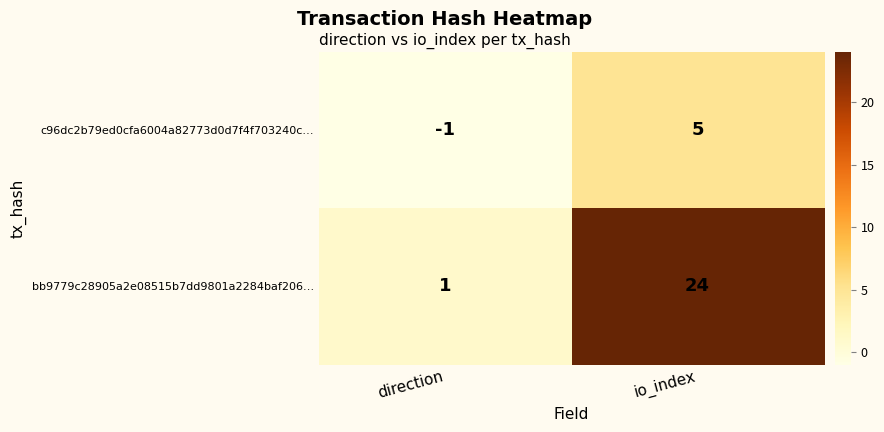

How many distinct data groups are displayed?

2